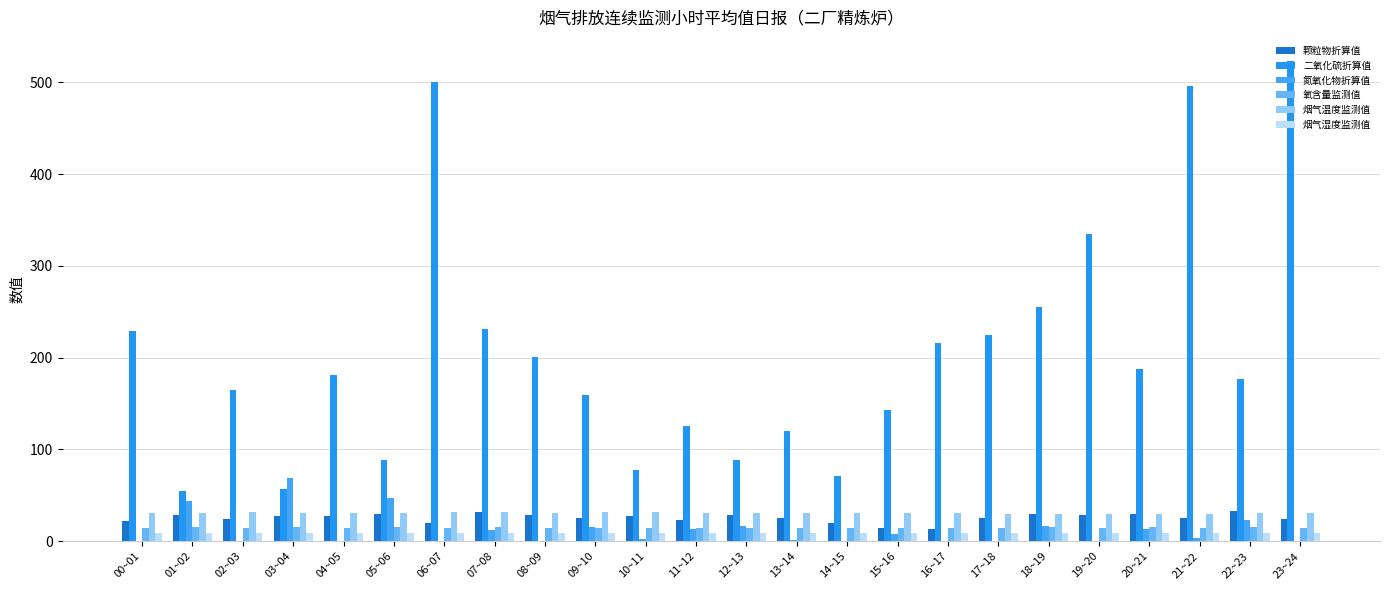

What is the label of the 15th bar from the left?

14~15